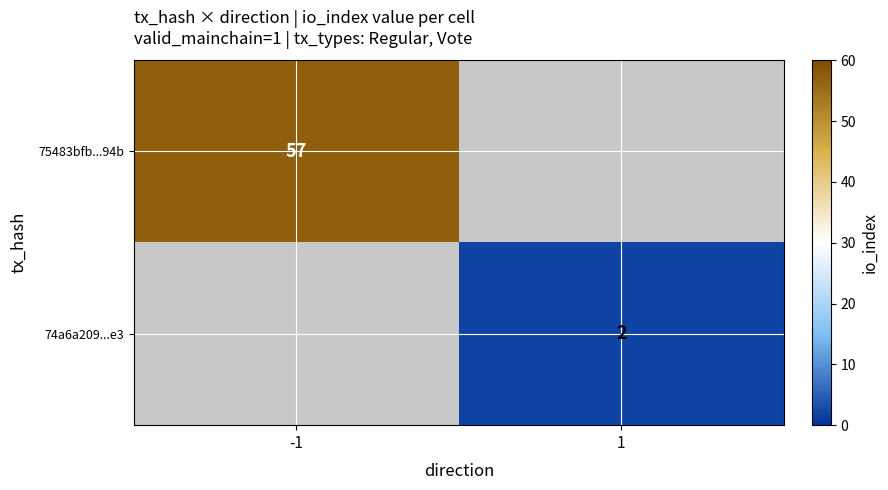

Is it true that 74a6a209...e3 equals 2 at 1?

True